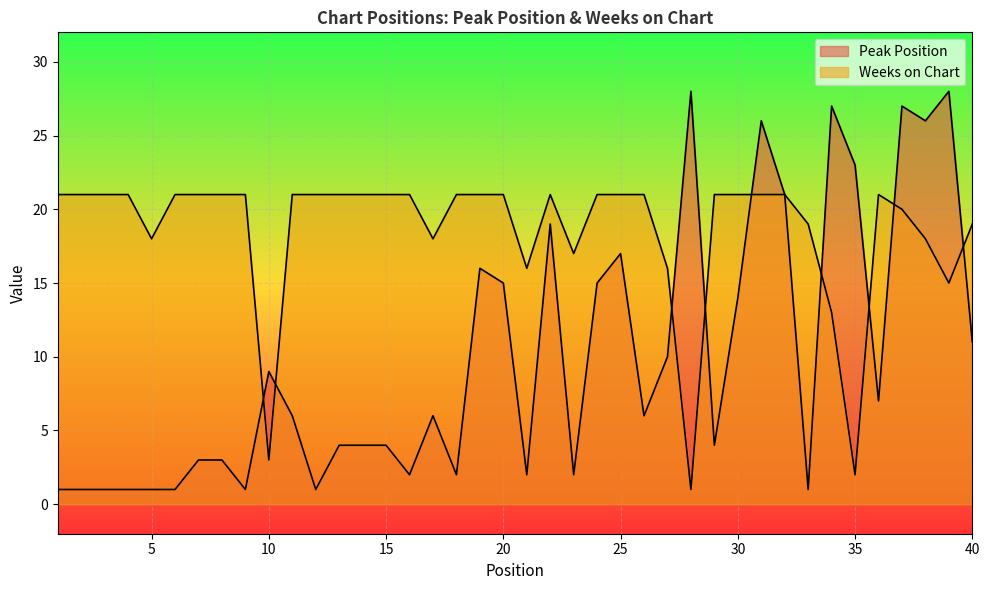

True or false: Weeks on Chart and Peak Position intersect in this chart.

True